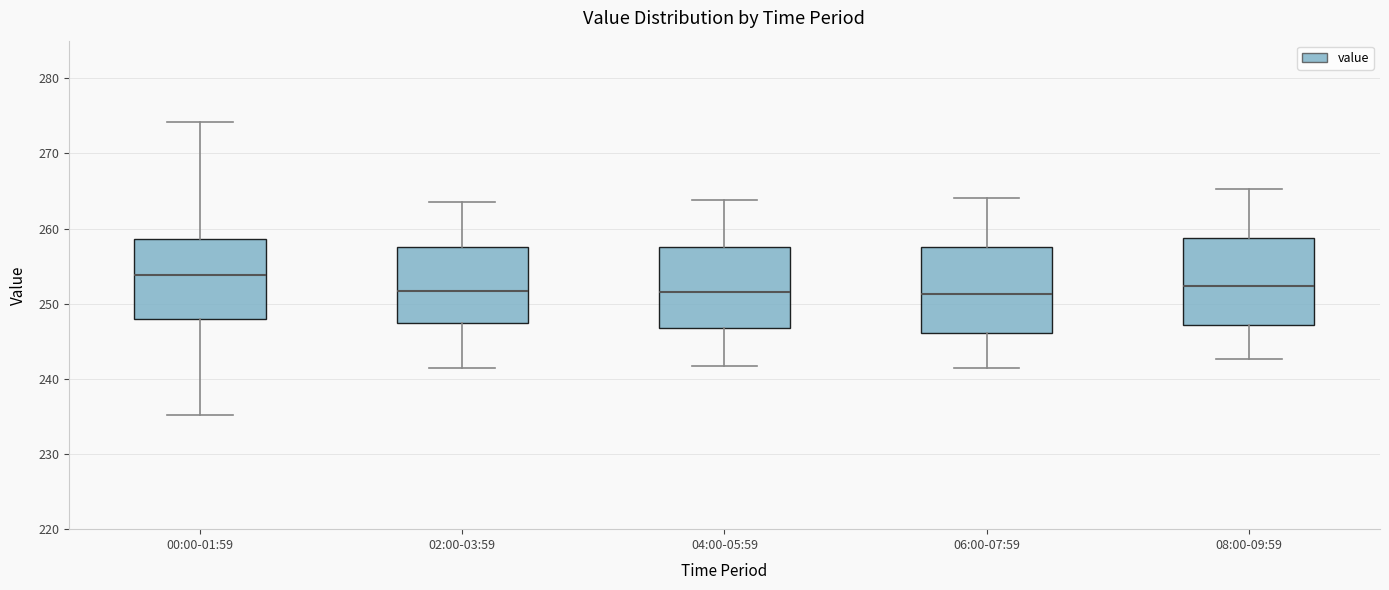

Which box has the highest median line?

00:00-01:59